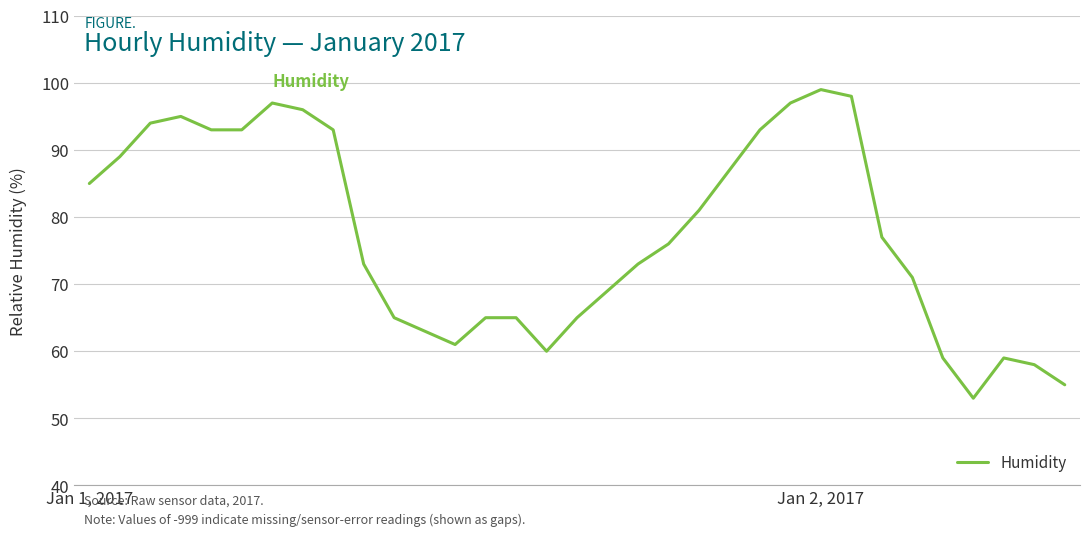

What is the difference between the maximum and minimum values?

46